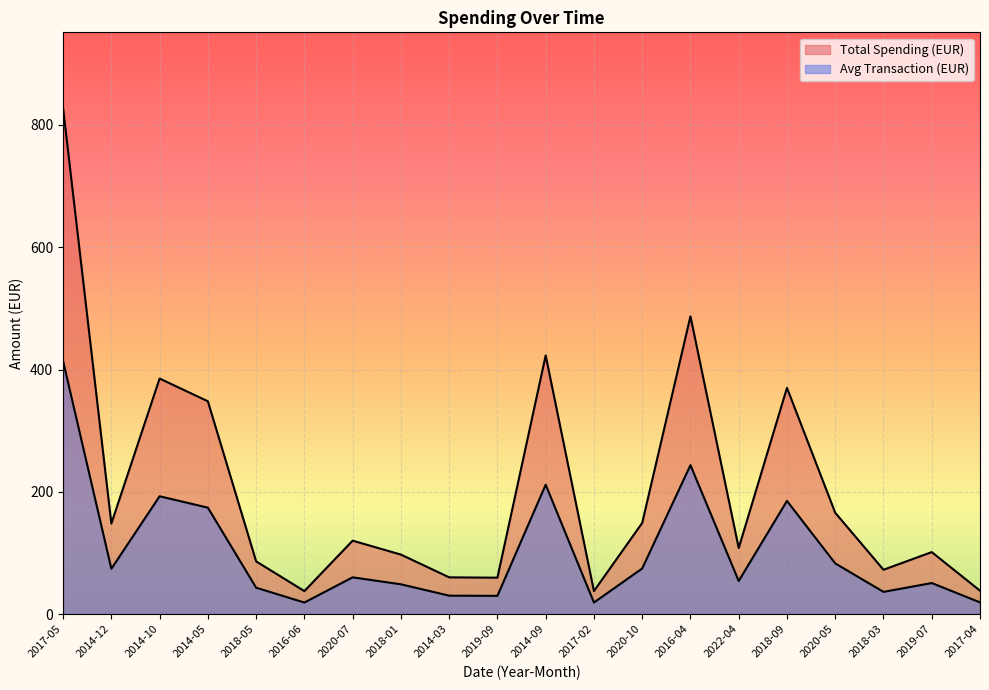

Reading left to right, extract all data points from this chart.

Total Spending (EUR): 827.5	148.0	385.2	348.0	86.1	37.5	120.0	97.2	60.0	59.4	423.0	37.5	149.0	487.0	108.0	370.0	165.6	72.4	101.3	38.1
Avg Transaction (EUR): 413.7	74.0	192.6	174.0	43.0	18.8	60.0	48.6	30.0	29.7	211.5	18.8	74.5	243.5	54.0	185.0	82.8	36.2	50.6	19.1